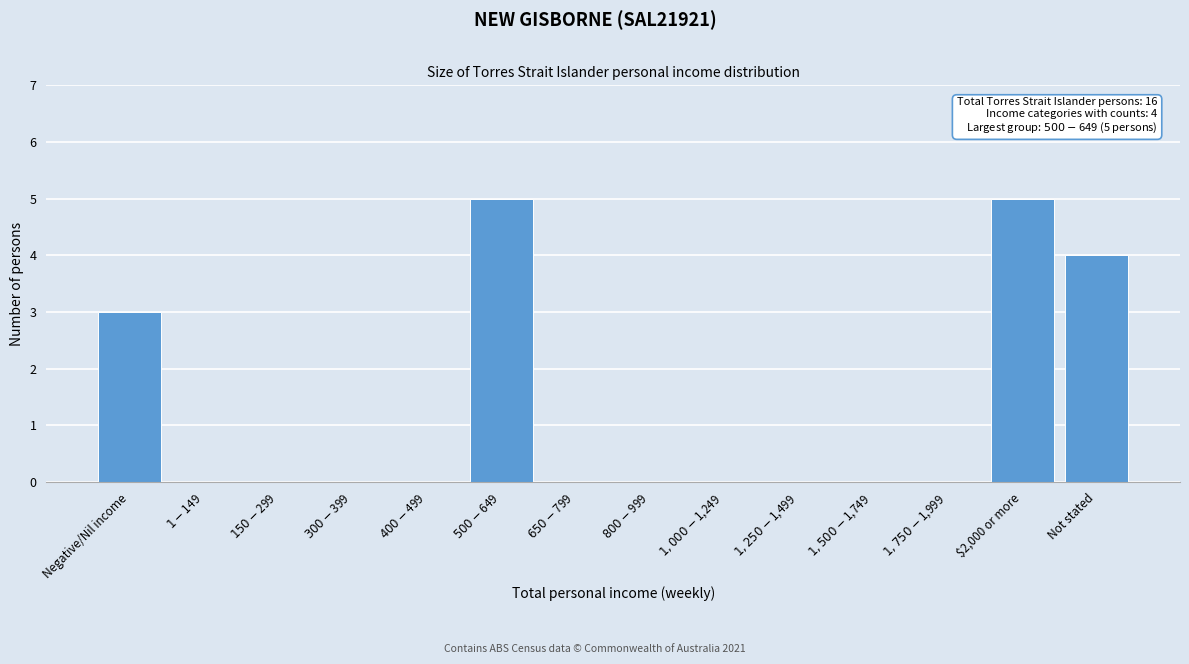

The value at $2,000 or more is 7. True or false?

False